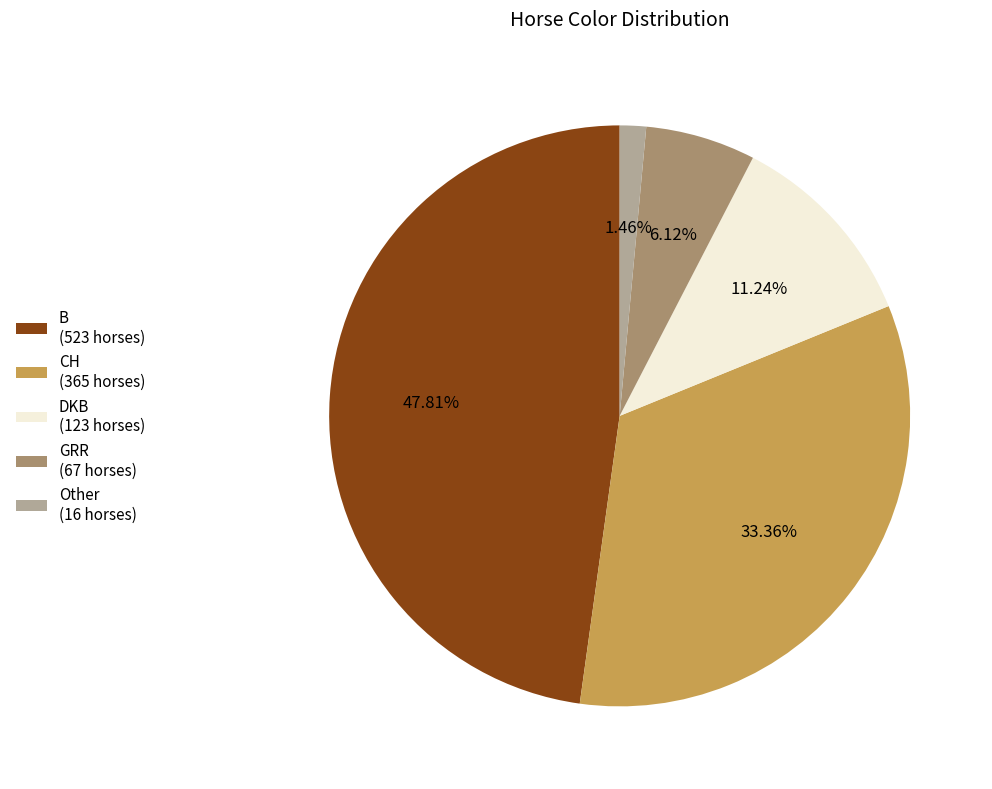

To the nearest percent, what is the average slice percentage?

20%